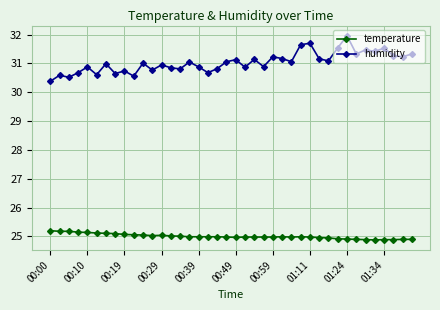

List the series in order of their peak value, highest first.

humidity, temperature